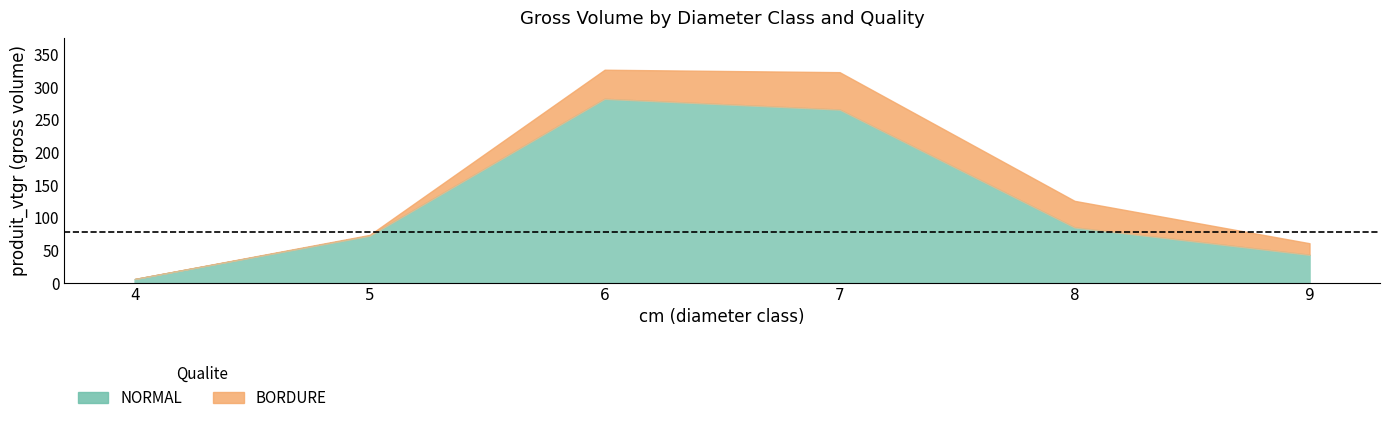

True or false: NORMAL and BORDURE cross at least once.

False